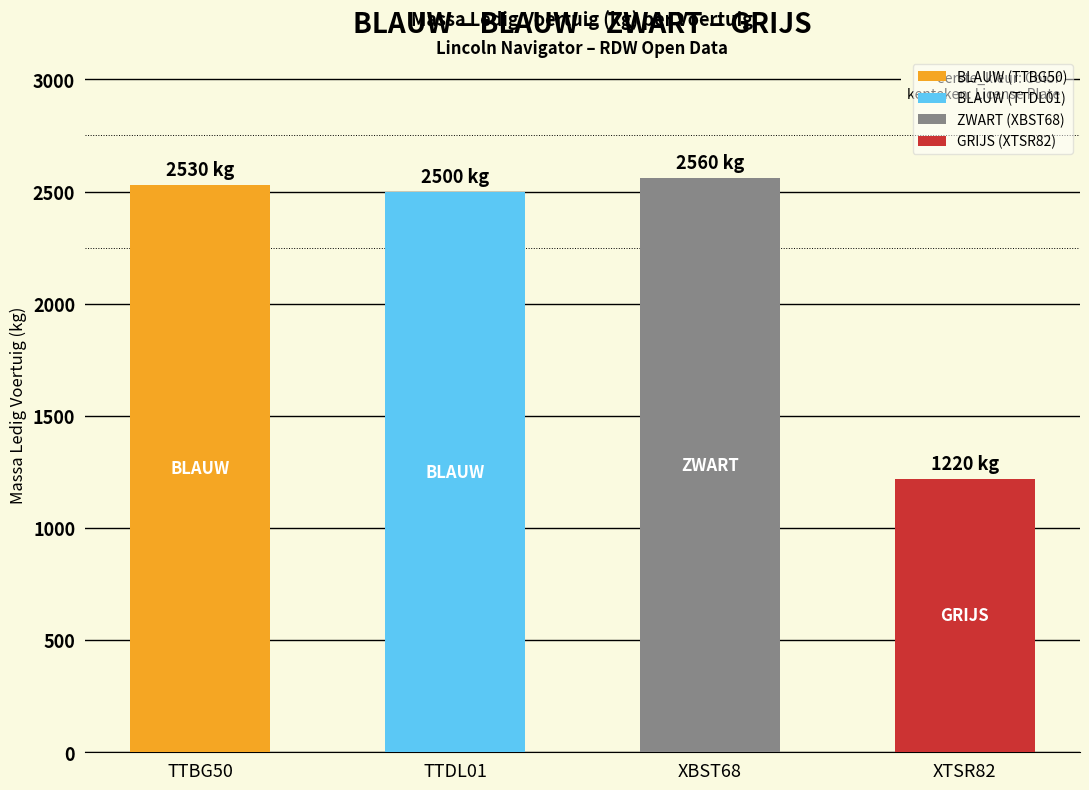

List the labels in order of value, smallest first.

GRIJS (XTSR82), BLAUW (TTDL01), BLAUW (TTBG50), ZWART (XBST68)